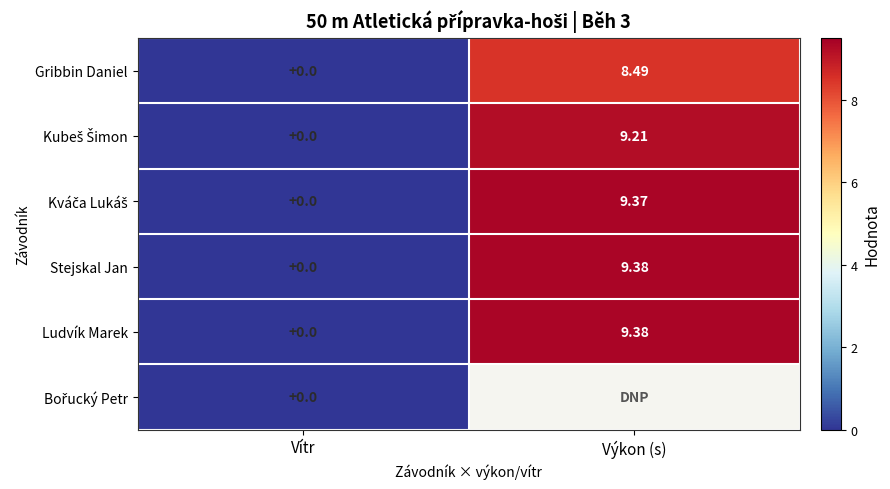

At which category is the sum across all series the highest?

Vítr